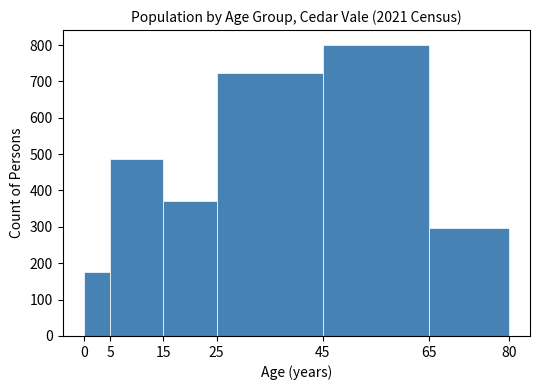

Reading left to right, transcribe this chart: for each bar, give the range it covers on the x-axis and its height. The values are not printed on the chart, so give them approximately, as read against the axis.

0 to 5: 180
5 to 15: 490
15 to 25: 370
25 to 45: 720
45 to 65: 800
65 to 80: 300